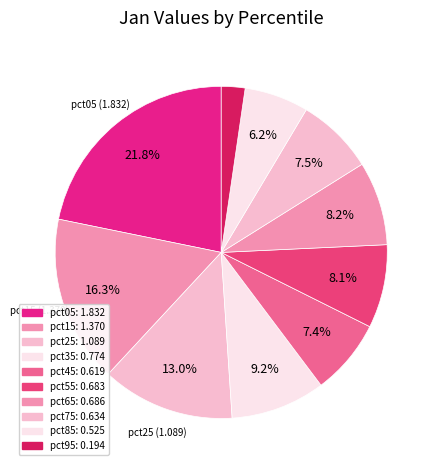

What percentage is NOT represented by pct65?

91.8%